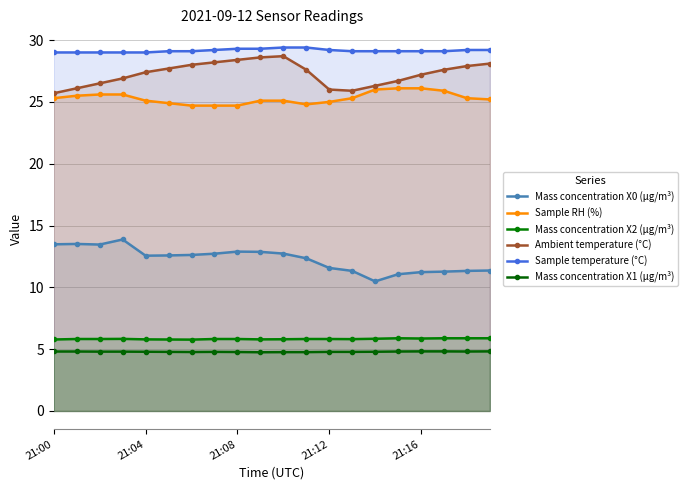

At how many categories does at least one series exceed 7?

20